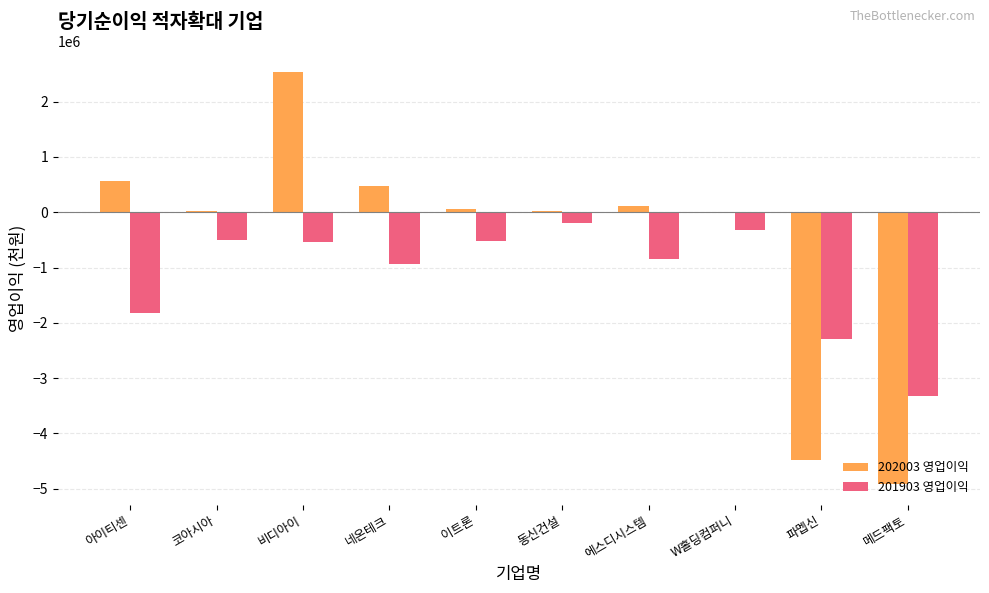

Is it true that 201903 영업이익 equals -3327526 at 메드팩토?

True